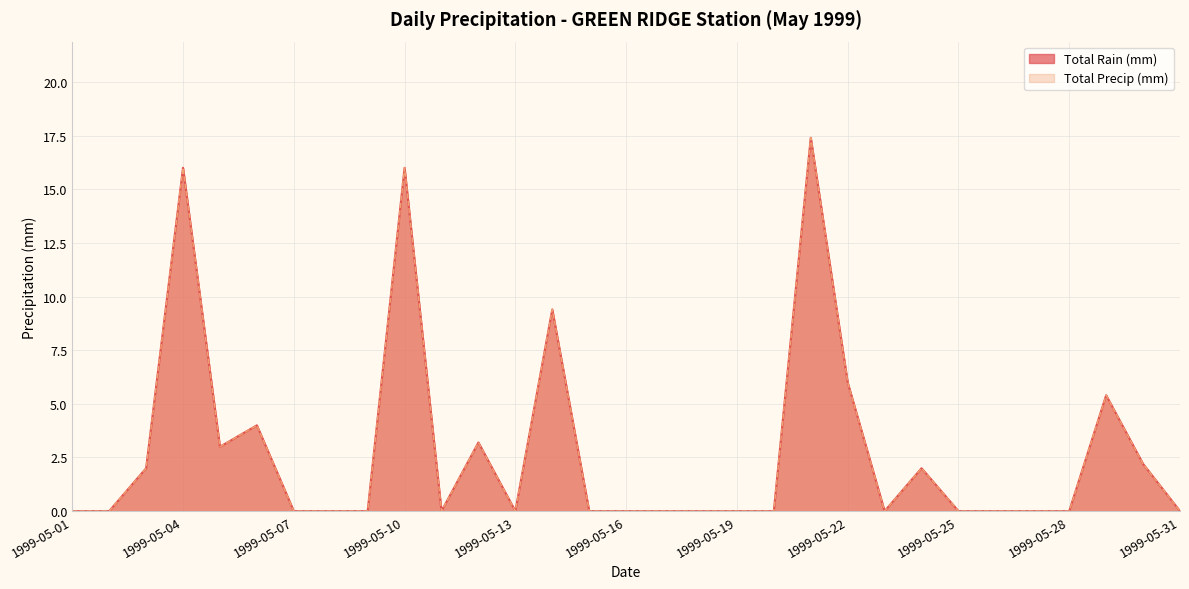

How many lines are shown in the chart?

2